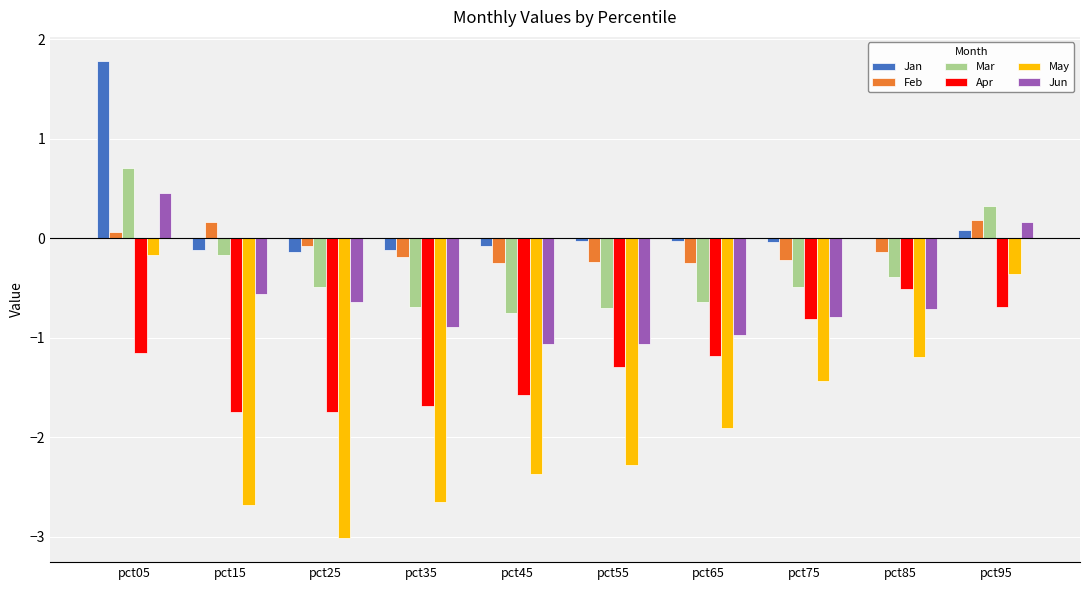

Which series changed the most between pct75 and pct95?

May